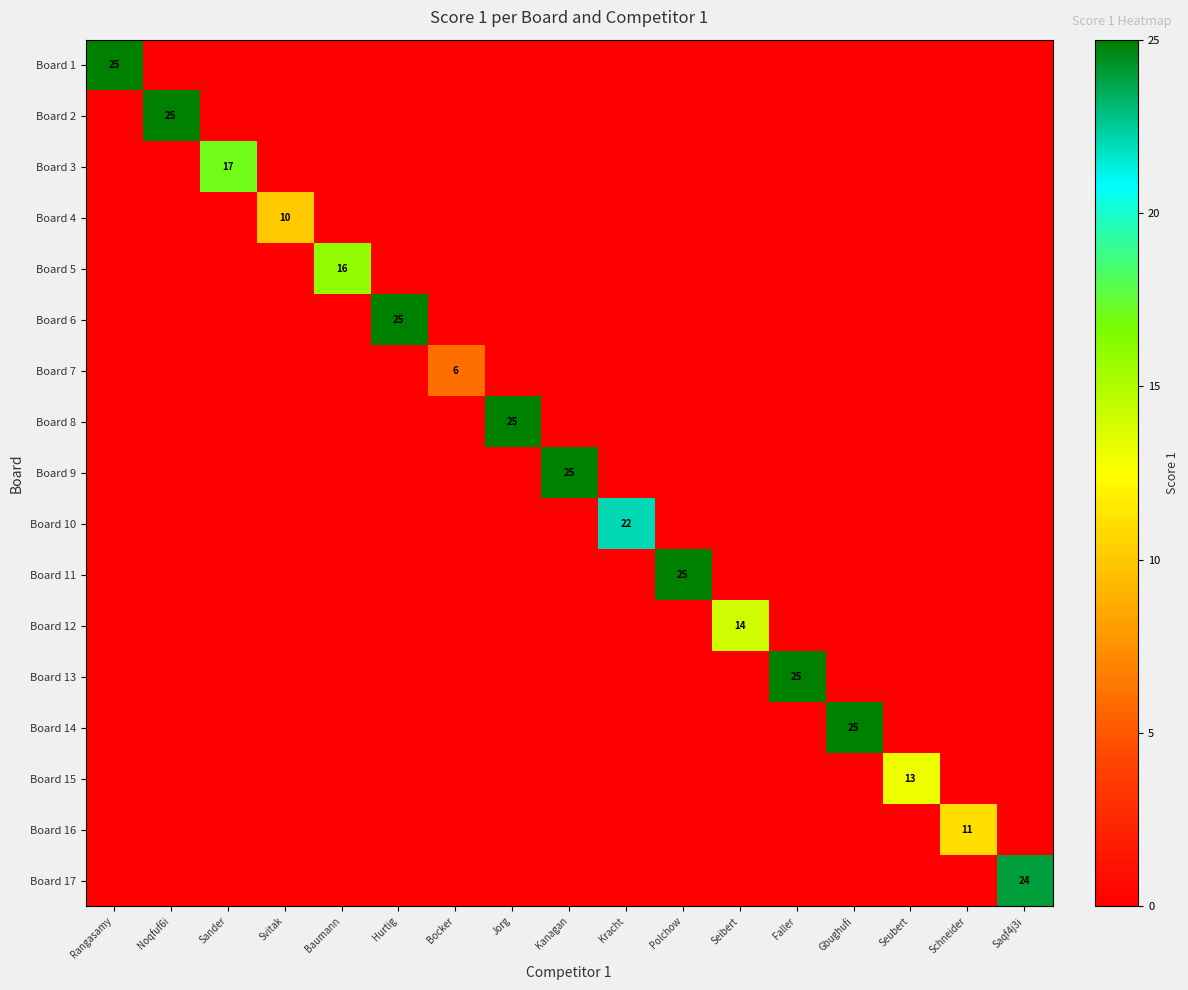

What is the greatest value displayed?

25